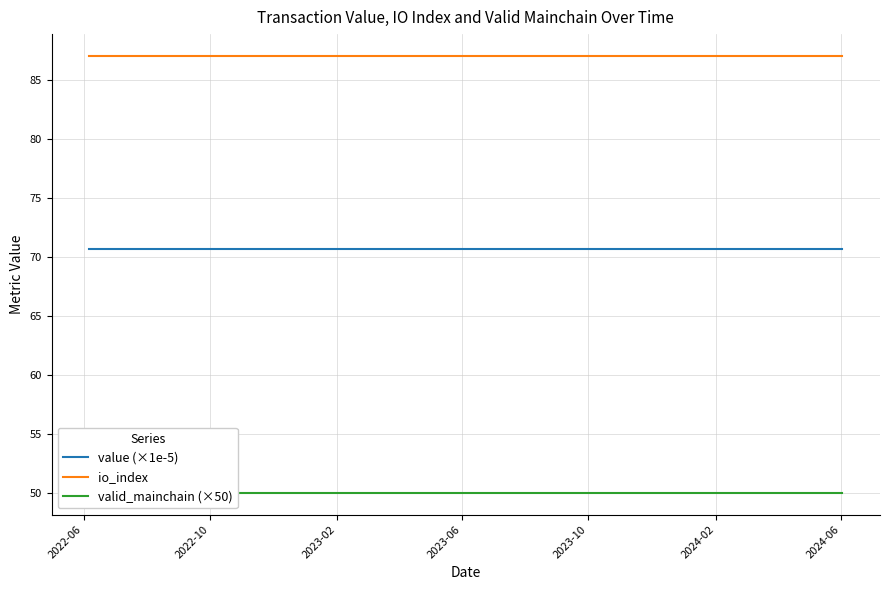

At how many categories does at least one series exceed 54?

25